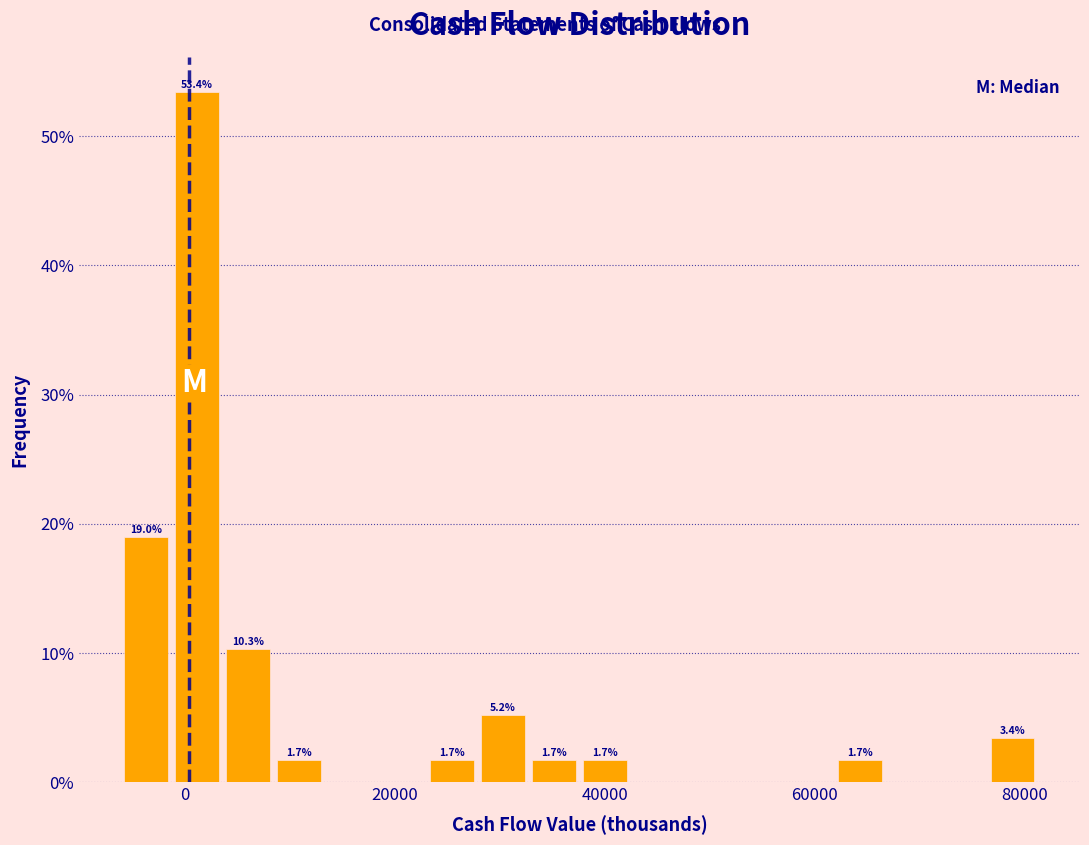

Read against the x-axis, roughly where is the centre of the tallest bar?

2000